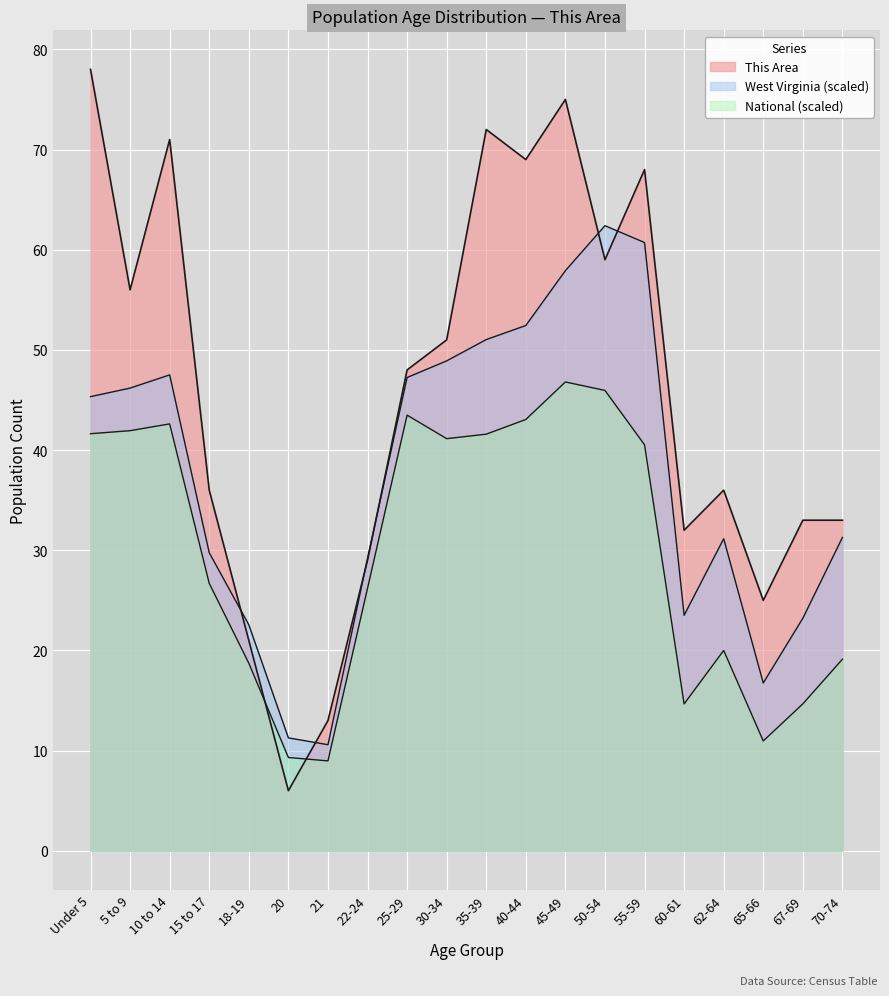

How many interior local peaks does the This Area series have?

5